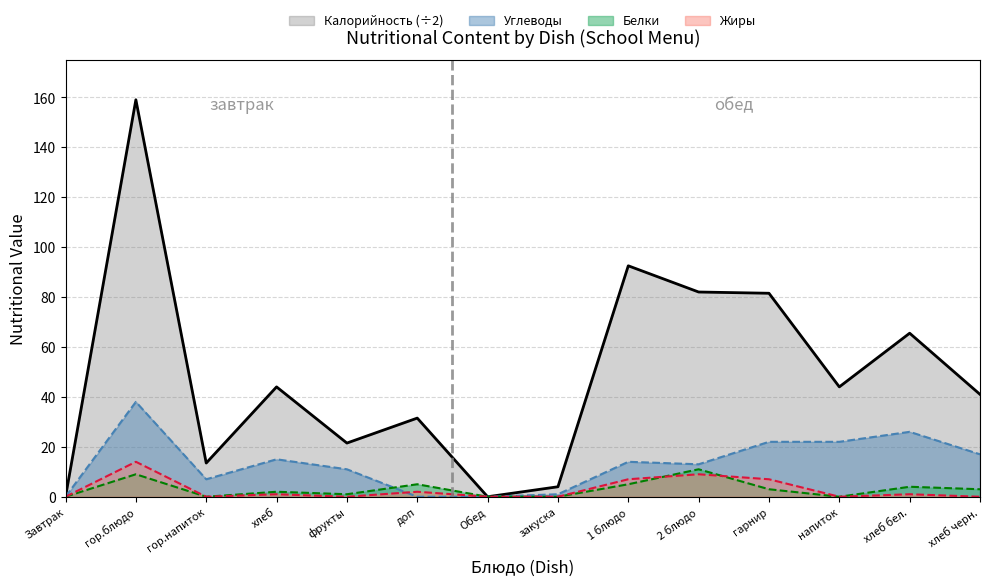

In Углеводы, how many points are higher than both neighbors (excluding endpoints)?

4